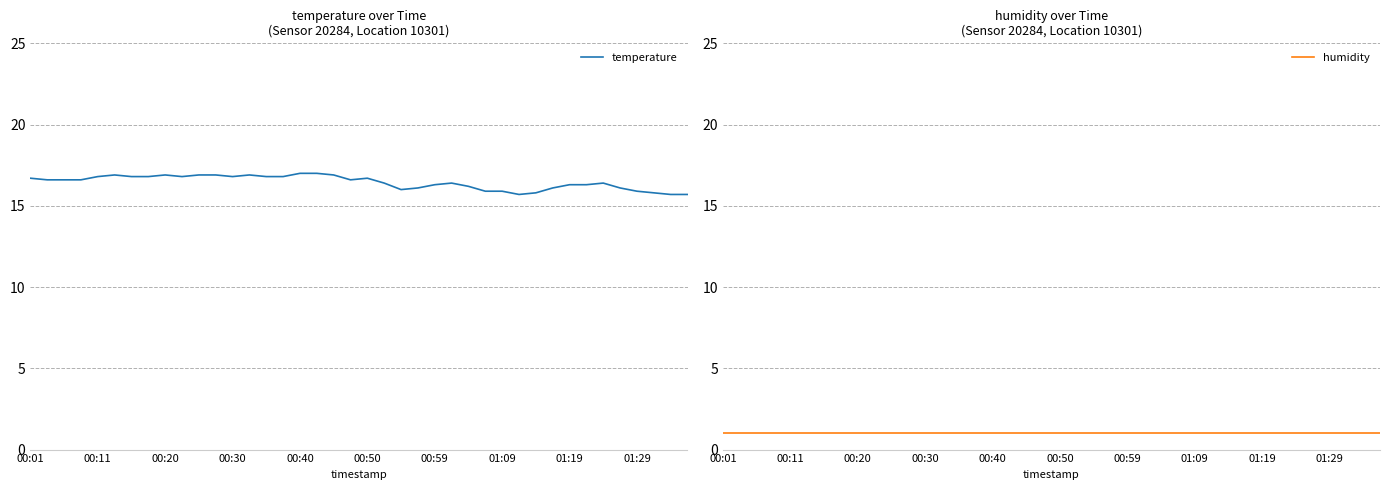

What is the minimum value for temperature?

15.7